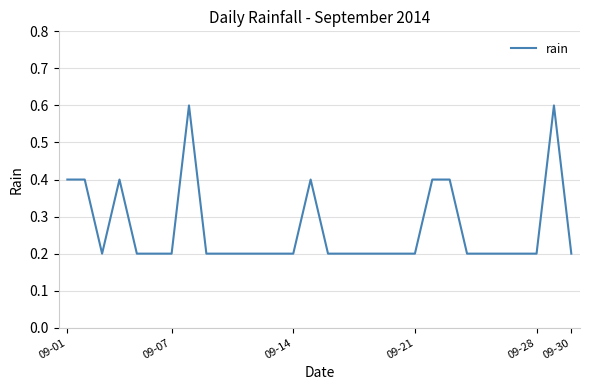

What is the difference between the maximum and minimum values?

0.4